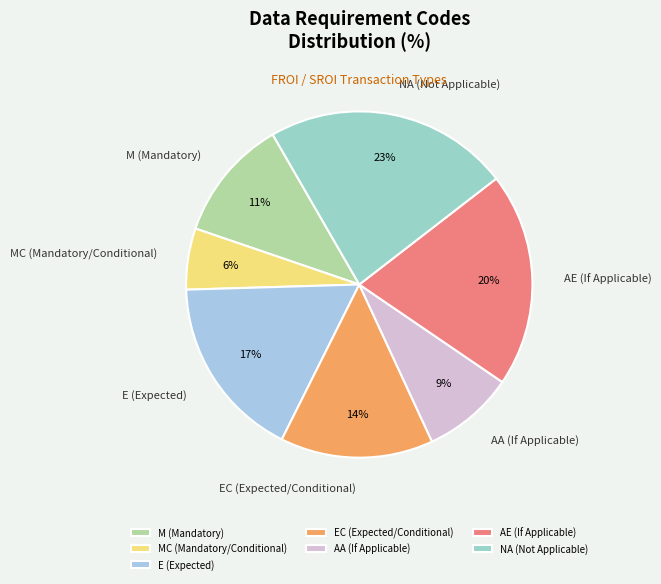

Does EC (Expected/Conditional) account for over 50% of the chart?

No